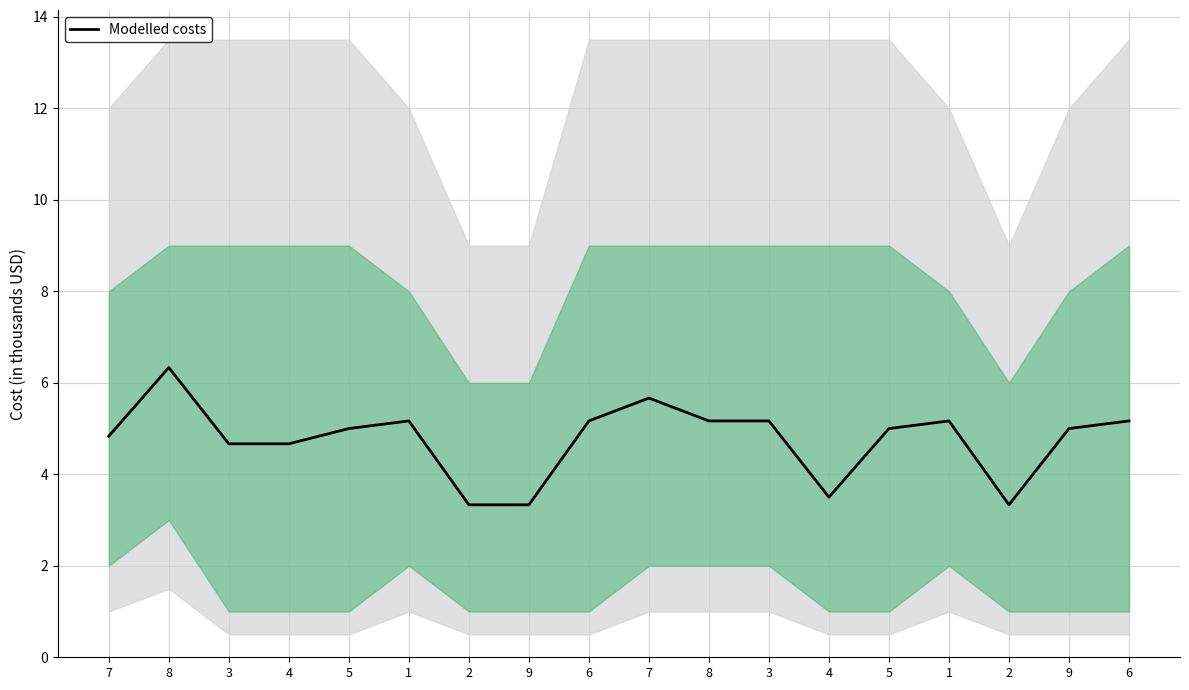

List the labels in order of value, largest first.

8, 7, 1, 6, 8, 3, 1, 6, 5, 5, 9, 7, 3, 4, 4, 2, 9, 2